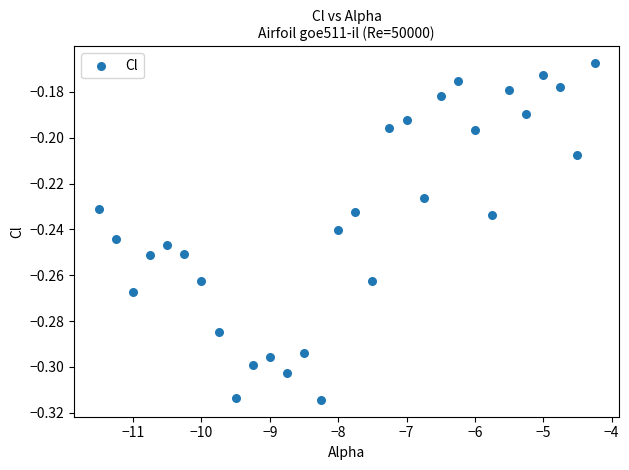

What is the range of X values (max minus min)?

7.2